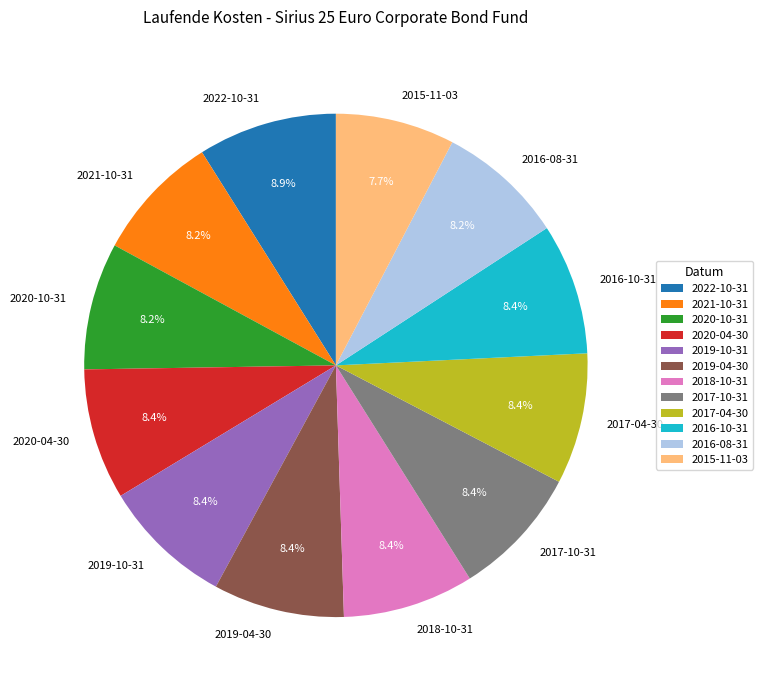

Does 2022-10-31 represent more than half of the total?

No